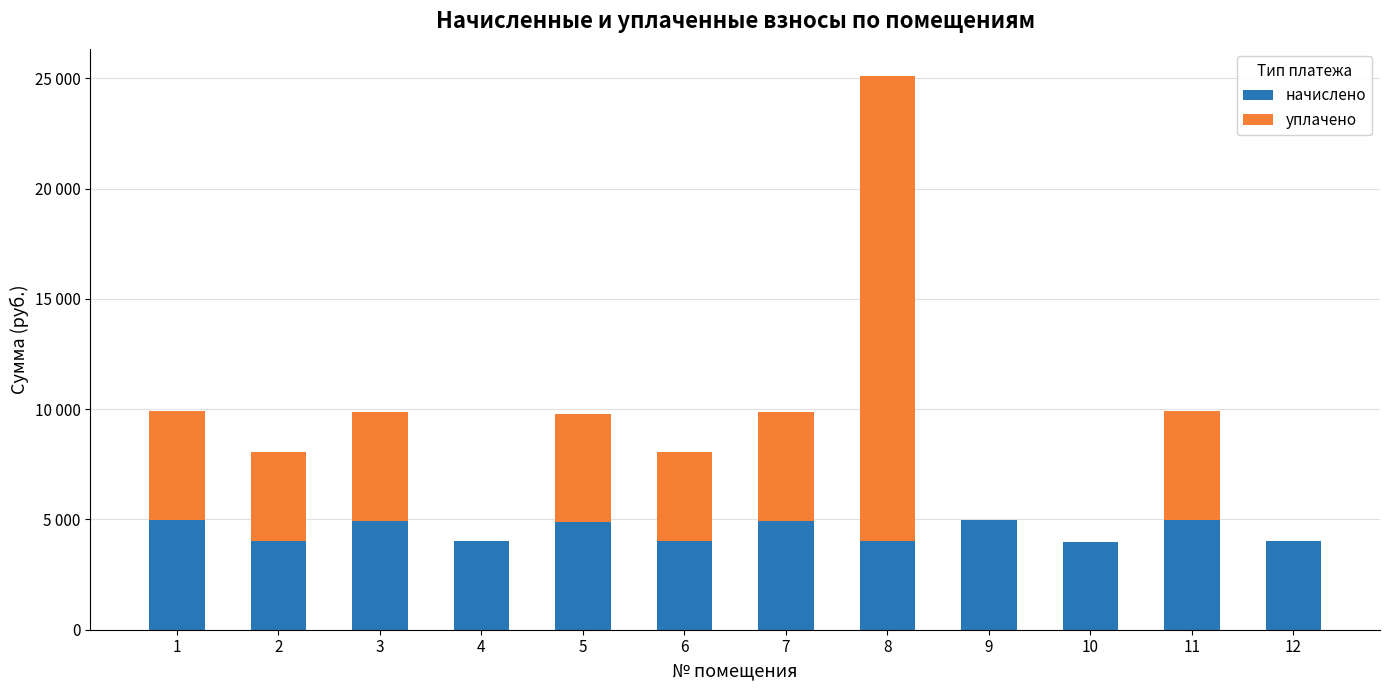

Are the bars horizontal?

No